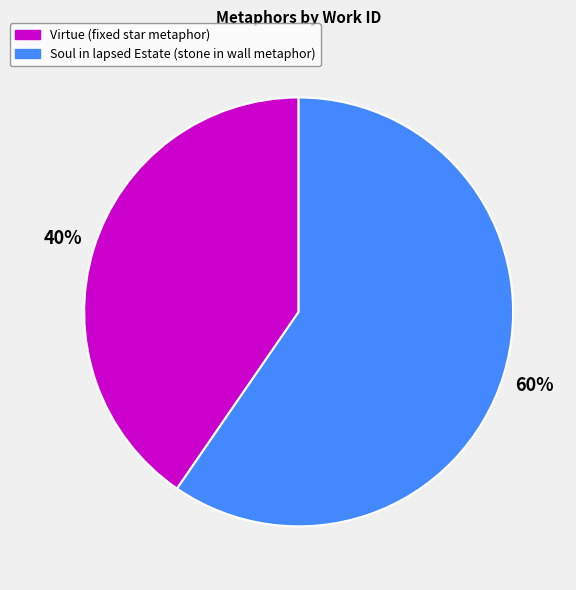

To the nearest percent, what portion does Virtue (fixed star metaphor) represent?

40%